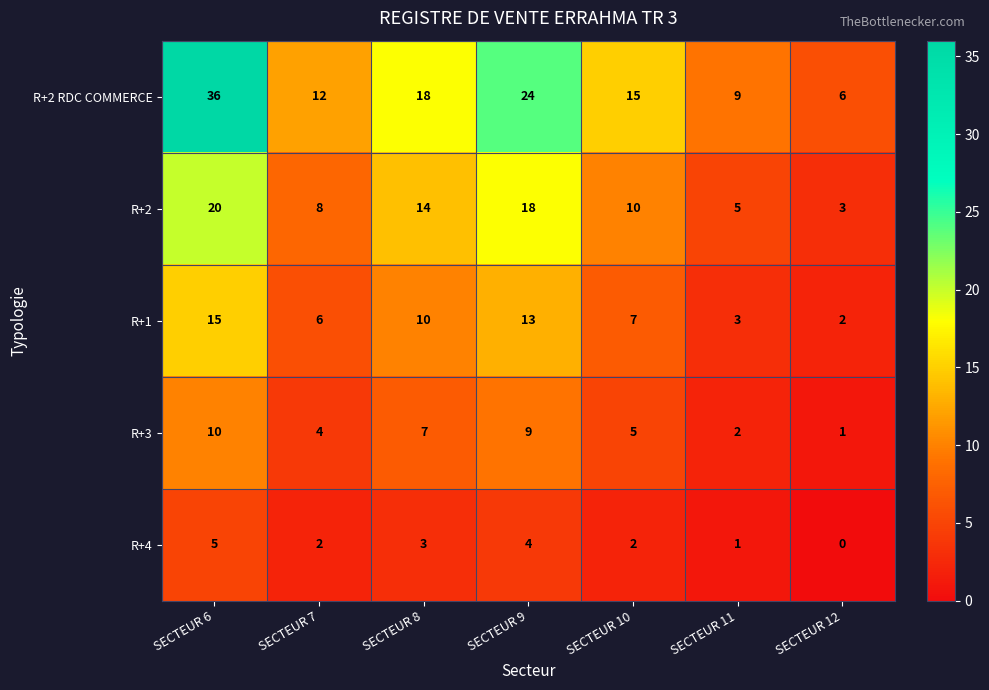

At which category does the chart reach its peak across all series?

SECTEUR 6